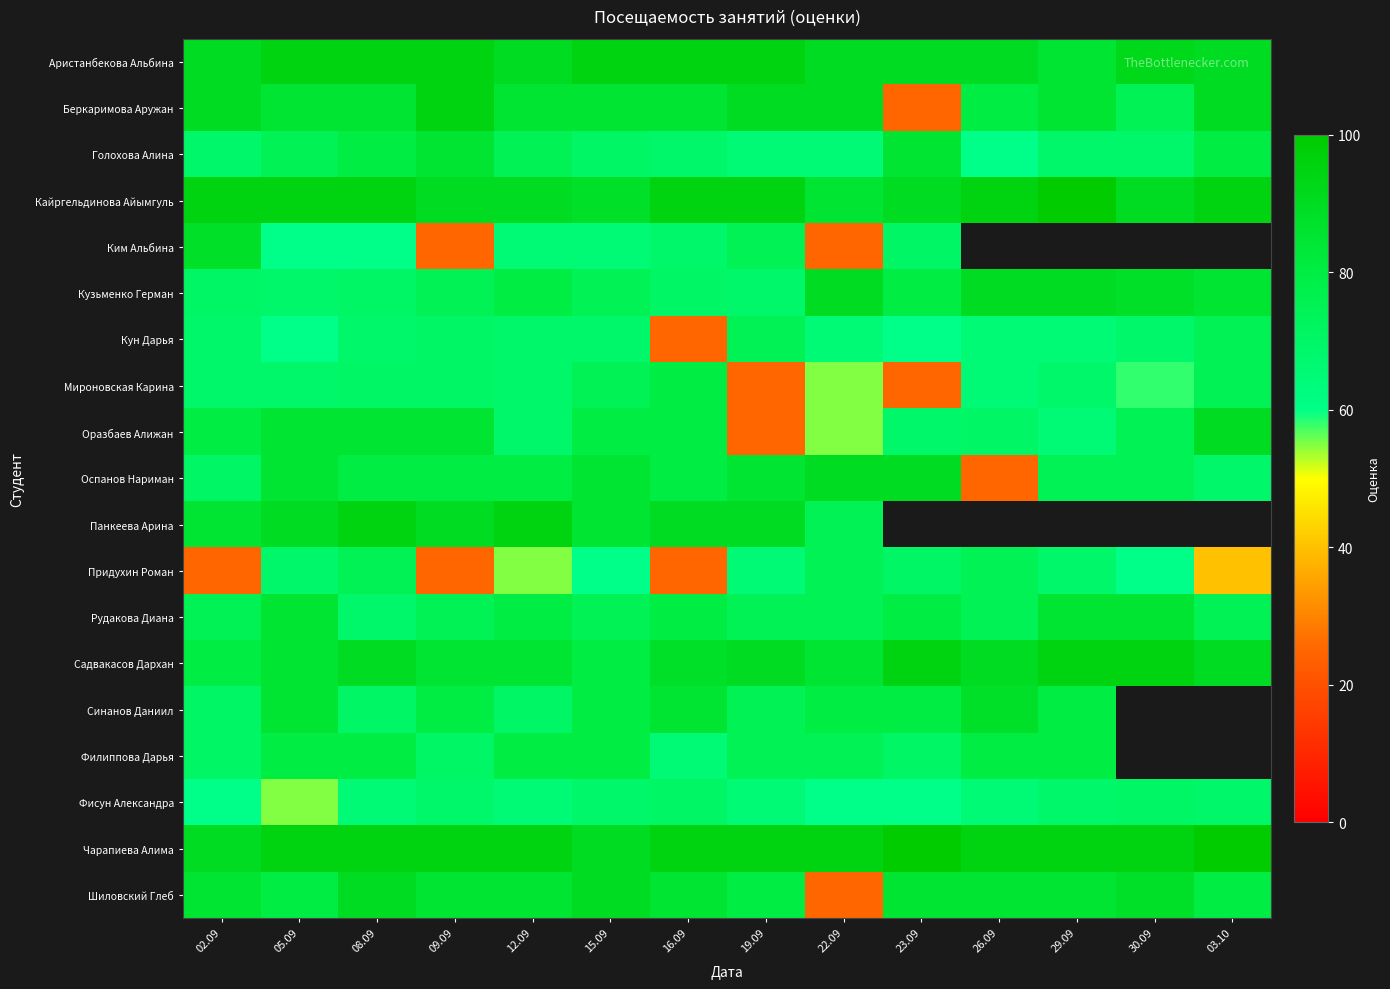

How many values in the Ким Альбина series exceed 70?

2